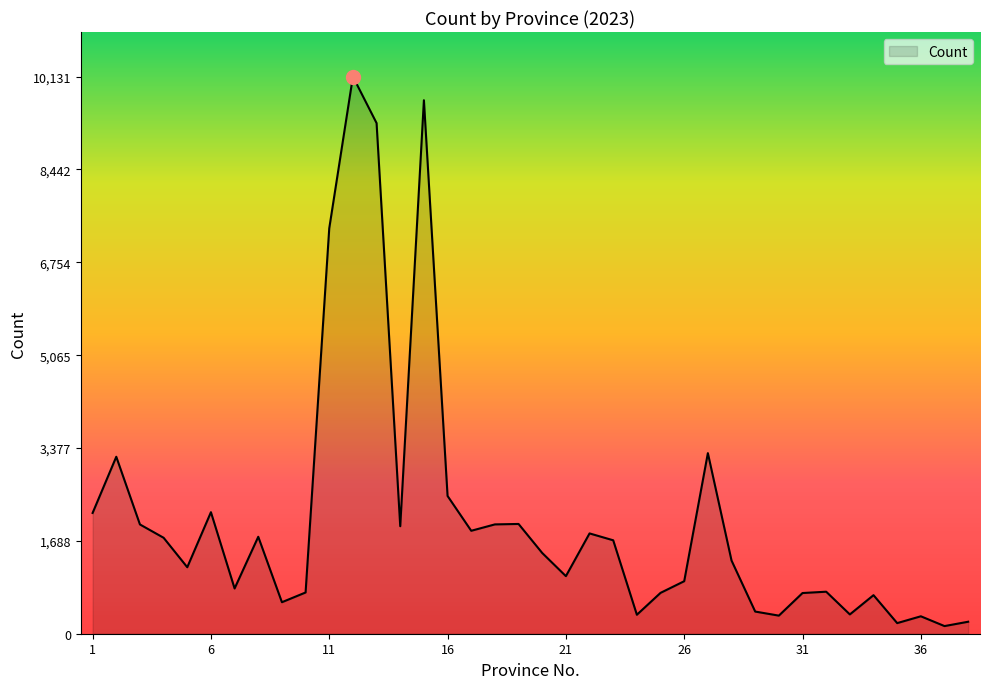

What is the maximum value shown in the chart?

10131